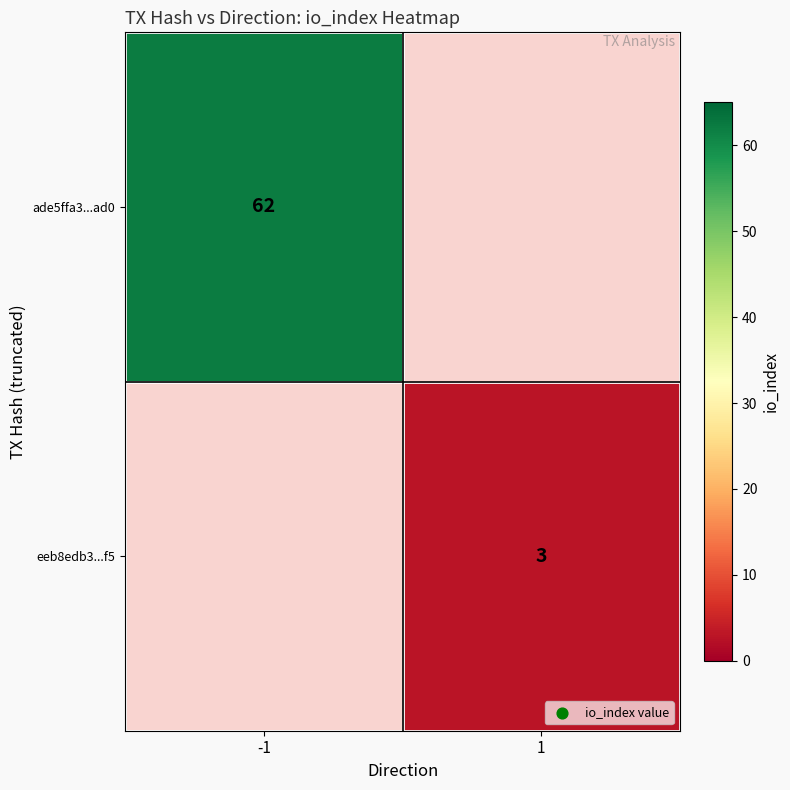

What is the smallest value displayed?

3.0